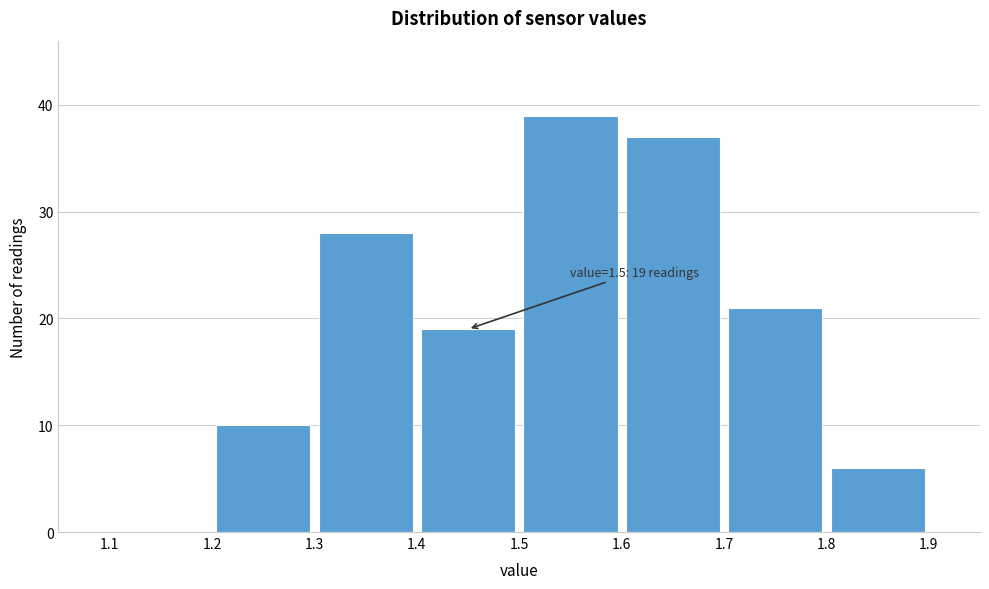

Which range on the x-axis has the tallest bar?

1.5 to 1.6